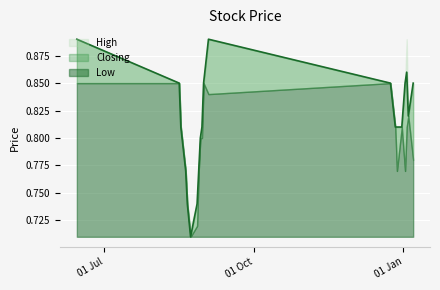

Reading left to right, extract all data points from this chart.

High: 0.8	0.8	0.9	0.8	0.8	0.8	0.8	0.8	0.9	0.8	0.8	0.8	0.8	0.7	0.7	0.7	0.8	0.8	0.8	0.9
Closing: 0.8	0.8	0.9	0.8	0.8	0.8	0.8	0.8	0.9	0.8	0.8	0.8	0.8	0.7	0.7	0.7	0.8	0.8	0.8	0.9
Low: 0.8	0.8	0.8	0.8	0.8	0.8	0.8	0.8	0.8	0.8	0.8	0.8	0.8	0.7	0.7	0.7	0.8	0.8	0.8	0.8